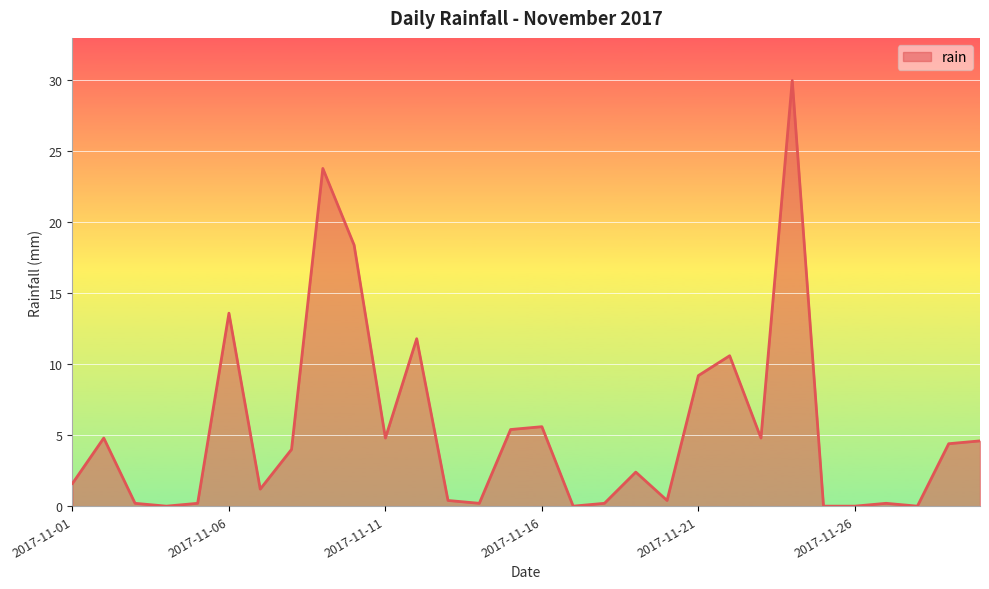

True or false: the data has more than 1 interior local peaks.

True